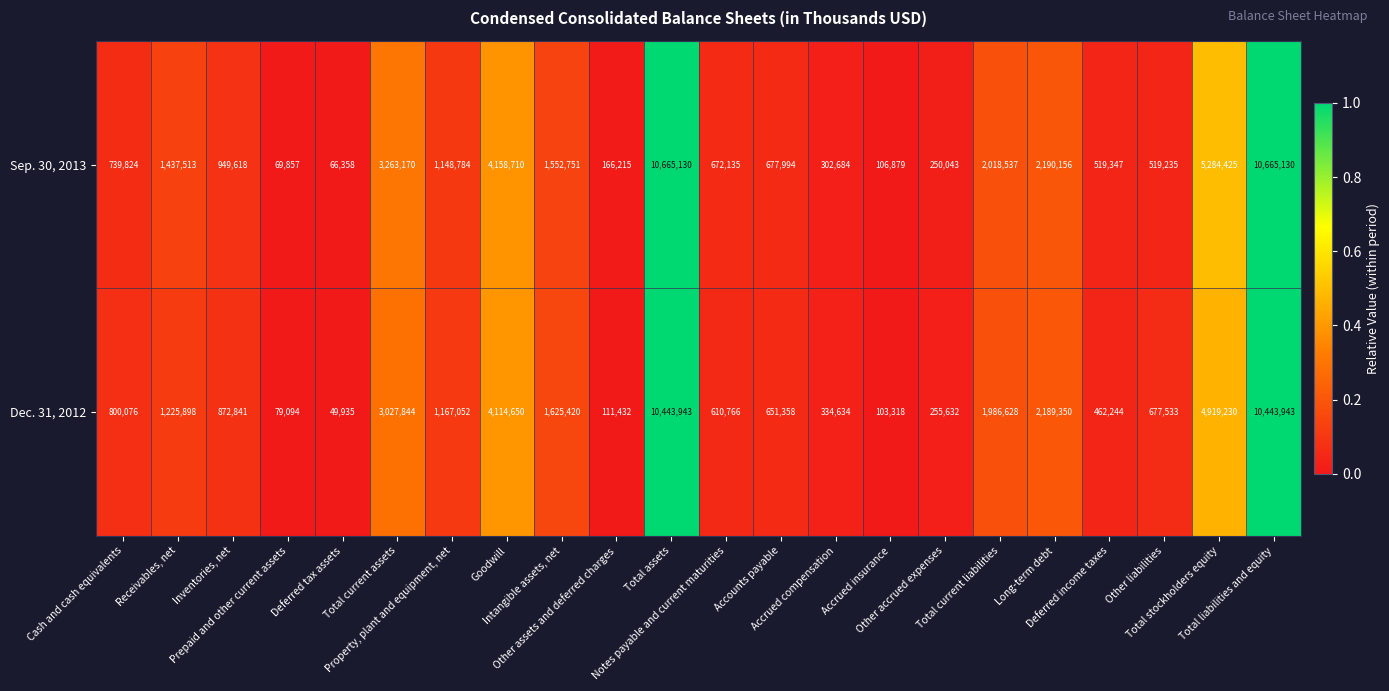

What is the smallest value displayed?

49935